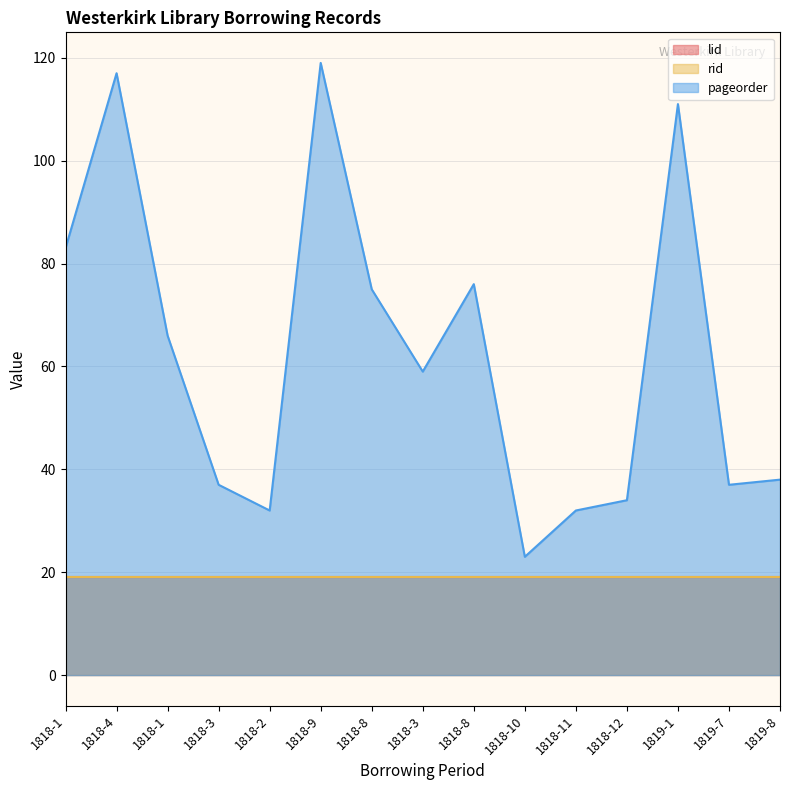

Which series has the largest total across all categories?

pageorder